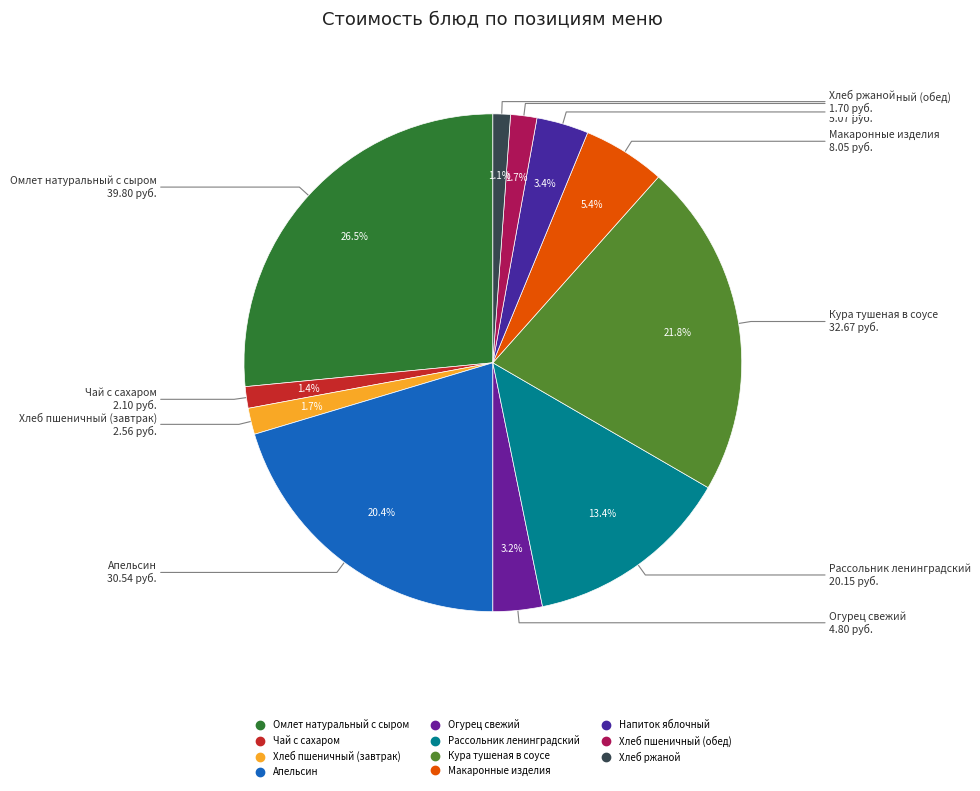

What percentage is the Хлеб пшеничный (обед) slice, to the nearest percent?

2%